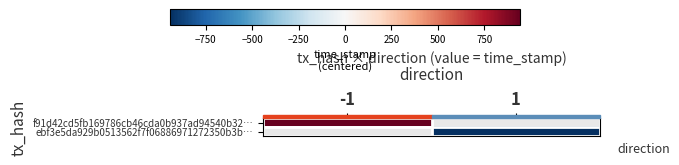

List the series in order of their peak value, highest first.

f91d42cd5fb169786cb46cda0b937ad94540b32…, ebf3e5da929b0513562f7f06886971272350b3b…